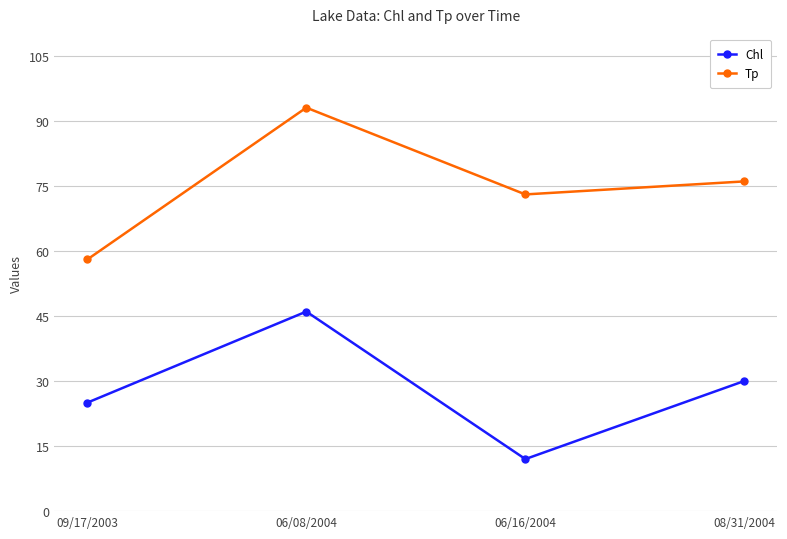

Which series has the largest total across all categories?

Tp